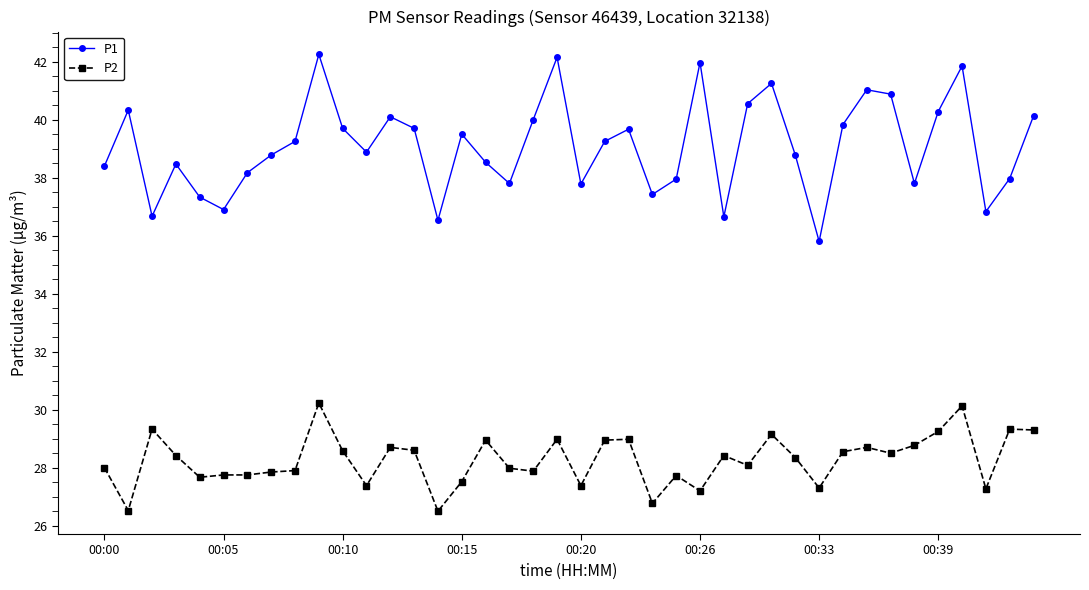

What is the difference between the maximum and second lowest values in the P1 series?

5.7